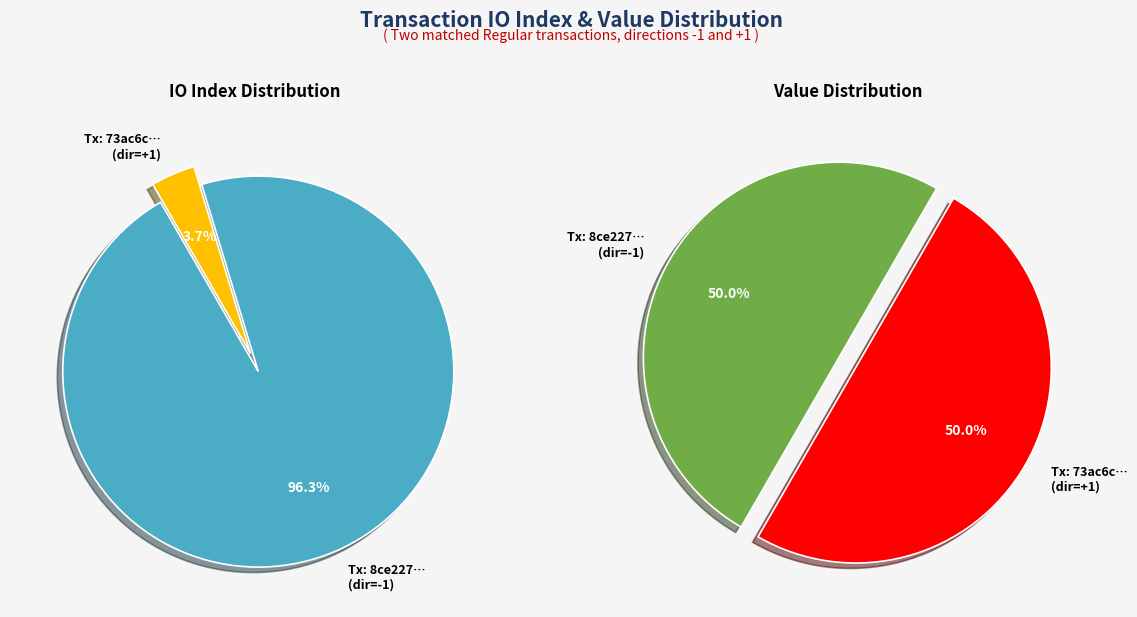

To the nearest percent, what is the average slice percentage?

50%